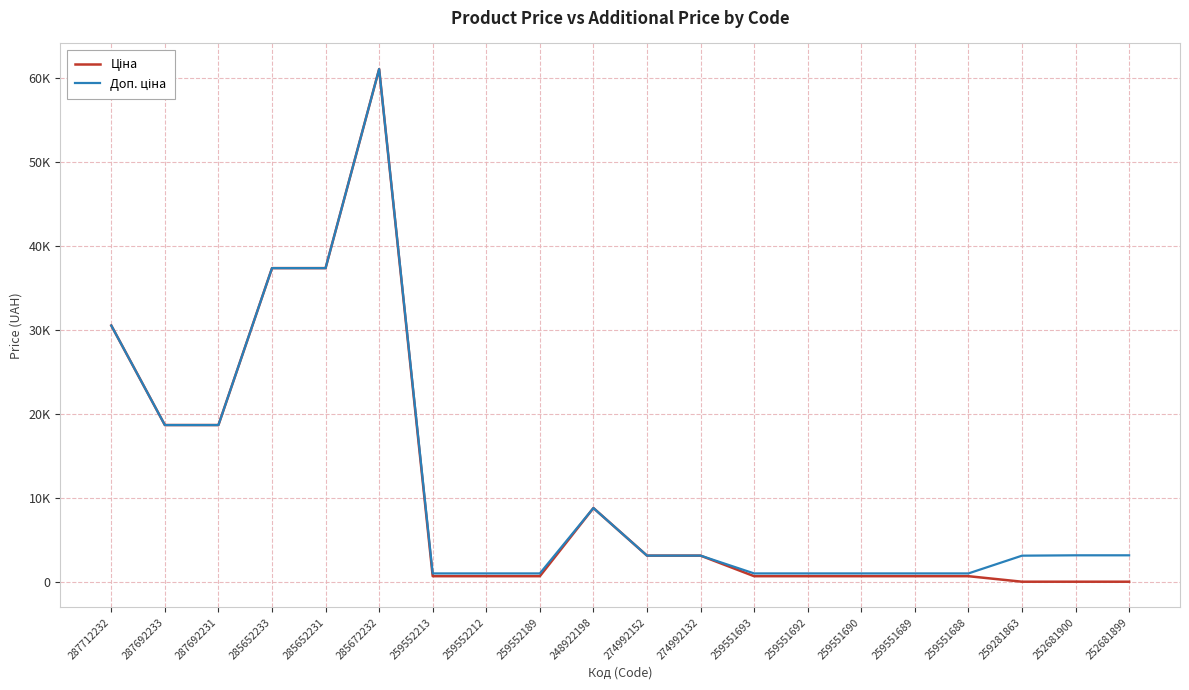

Where is Доп. ціна nearest to the value 31021?

287712232